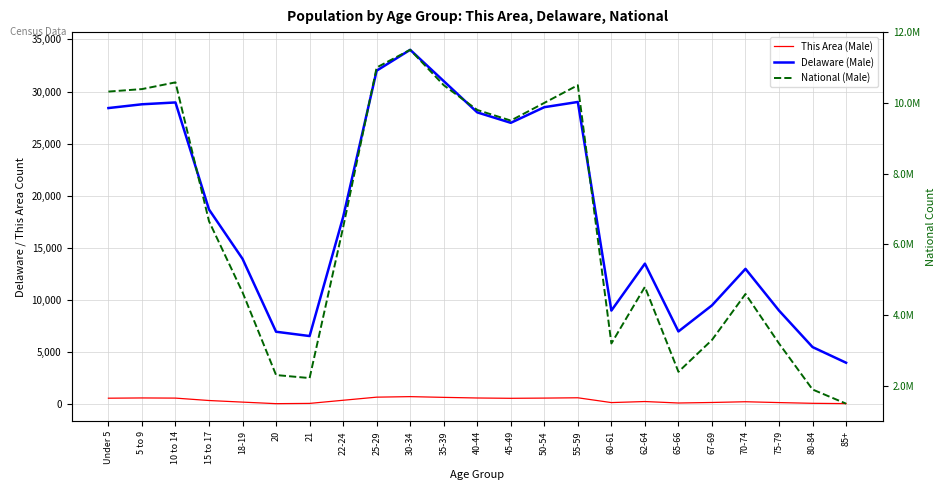

Reading left to right, what are all the values shown in this chart?

This Area (Male): Under 5=600	5 to 9=624	10 to 14=609	15 to 17=378	18-19=225	20=77	21=101	22-24=402	25-29=700	30-34=750	35-39=680	40-44=620	45-49=590	50-54=610	55-59=640	60-61=180	62-64=280	65-66=140	67-69=190	70-74=260	75-79=180	80-84=110	85+=80
Delaware (Male): Under 5=28415	5 to 9=28777	10 to 14=28953	15 to 17=18690	18-19=13962	20=6972	21=6559	22-24=17962	25-29=32000	30-34=34000	35-39=31000	40-44=28000	45-49=27000	50-54=28500	55-59=29000	60-61=9000	62-64=13500	65-66=7000	67-69=9500	70-74=13000	75-79=9000	80-84=5500	85+=4000
National (Male): Under 5=10319427	5 to 9=10389638	10 to 14=10579862	15 to 17=6656209	18-19=4647457	20=2308319	21=2223198	22-24=6482659	25-29=11000000	30-34=11500000	35-39=10500000	40-44=9800000	45-49=9500000	50-54=10000000	55-59=10500000	60-61=3200000	62-64=4800000	65-66=2400000	67-69=3300000	70-74=4600000	75-79=3200000	80-84=1900000	85+=1500000